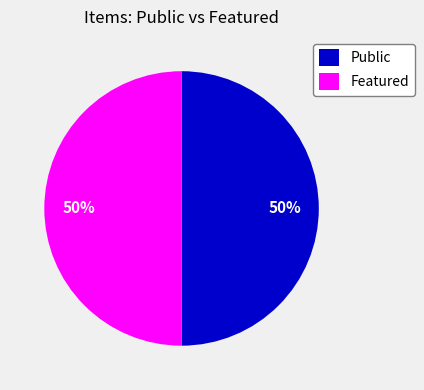

How many slices are in this pie chart?

2